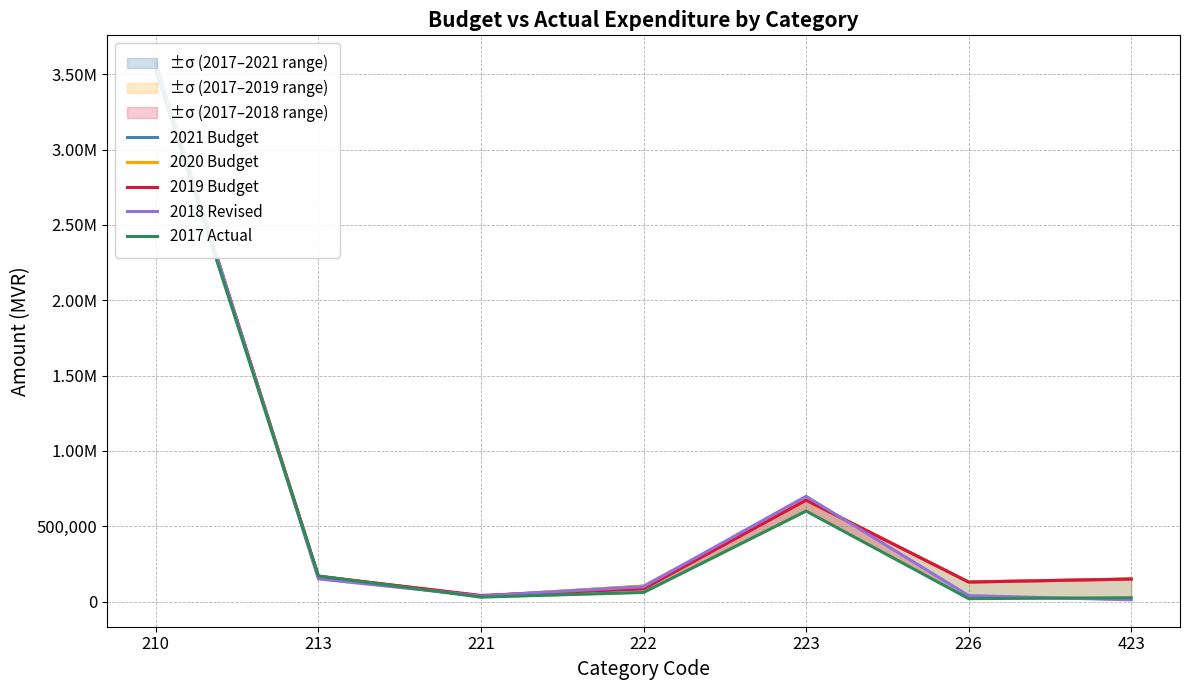

Is it true that 2017 Actual equals 8375 at 423?

False